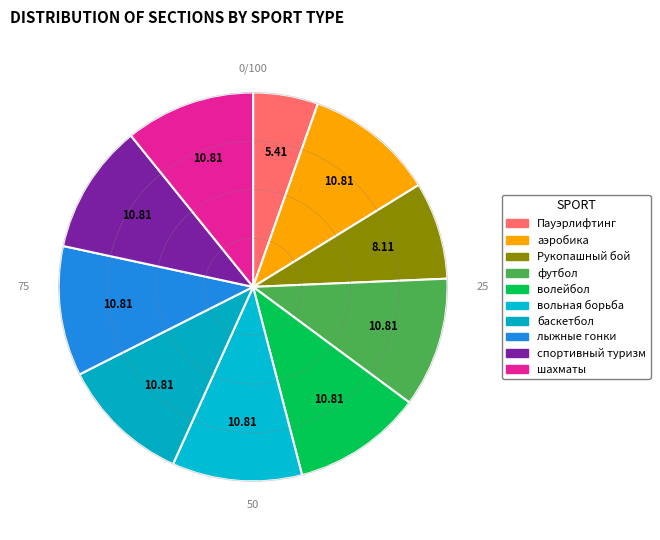

How many slices are in this pie chart?

10